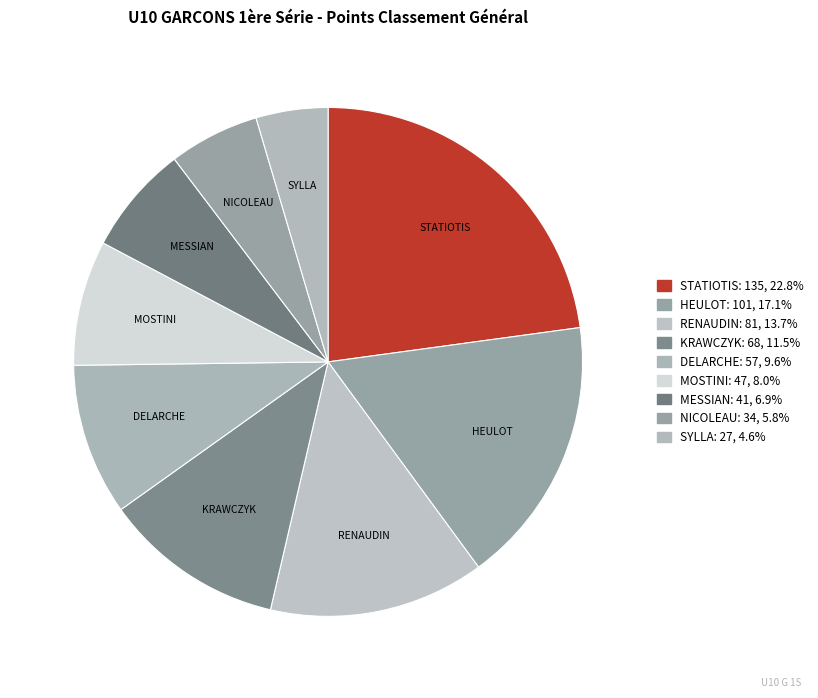

Rank the categories by value from highest to lowest.

STATIOTIS, HEULOT, RENAUDIN, KRAWCZYK, DELARCHE, MOSTINI, MESSIAN, NICOLEAU, SYLLA